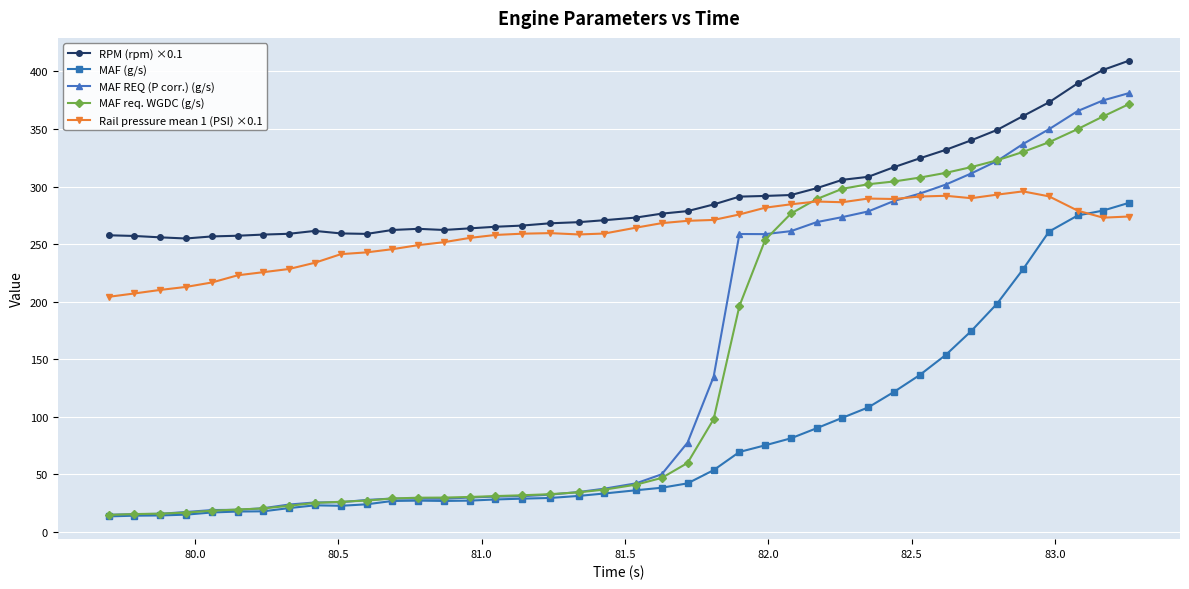

How many lines are shown in the chart?

5